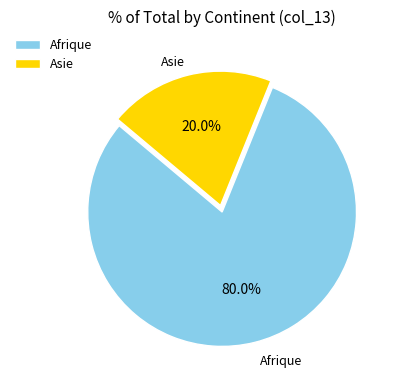

How many slices are in this pie chart?

2